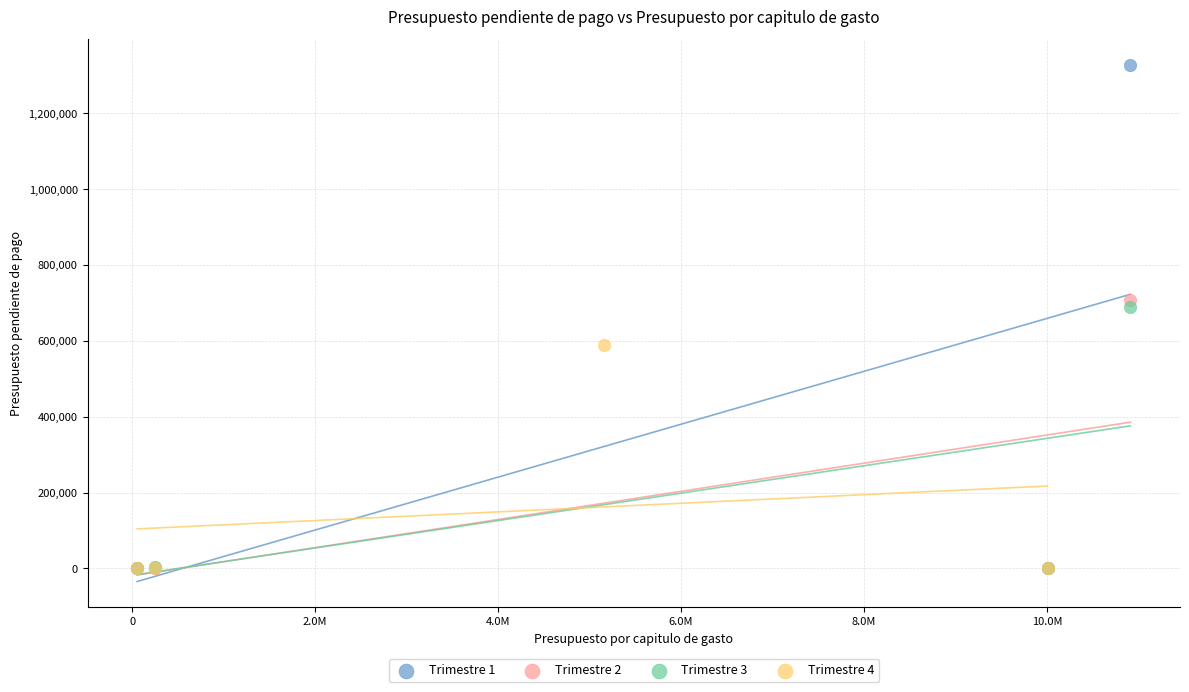

Which series contains the highest Y value?

Trimestre 1